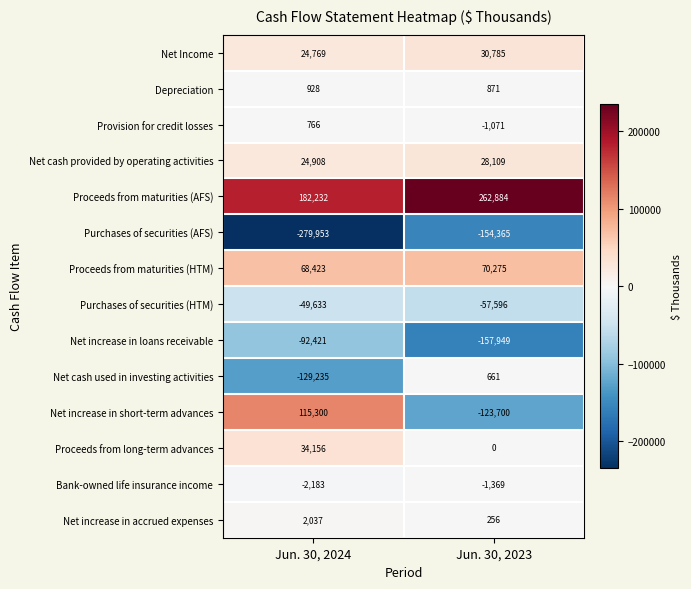

Reading left to right, what are all the values shown in this chart?

Net Income: 24769	30785
Depreciation: 928	871
Provision for credit losses: 766	-1071
Net cash provided by operating activities: 24908	28109
Proceeds from maturities (AFS): 182232	262884
Purchases of securities (AFS): -279953	-154365
Proceeds from maturities (HTM): 68423	70275
Purchases of securities (HTM): -49633	-57596
Net increase in loans receivable: -92421	-157949
Net cash used in investing activities: -129235	661
Net increase in short-term advances: 115300	-123700
Proceeds from long-term advances: 34156	0
Bank-owned life insurance income: -2183	-1369
Net increase in accrued expenses: 2037	256